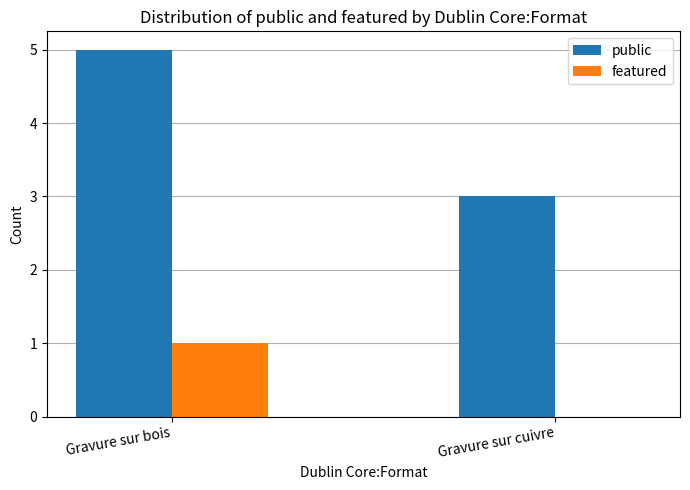

Between Gravure sur bois and Gravure sur cuivre, which series saw the biggest shift?

public